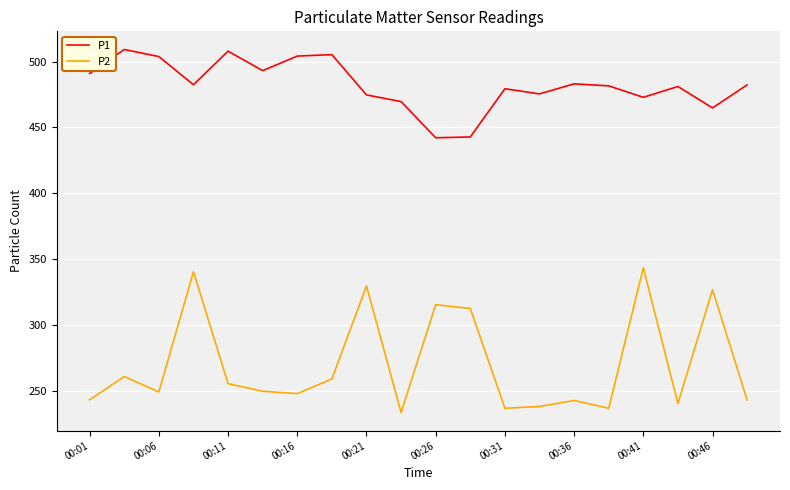

True or false: P1 and P2 cross at least once.

False